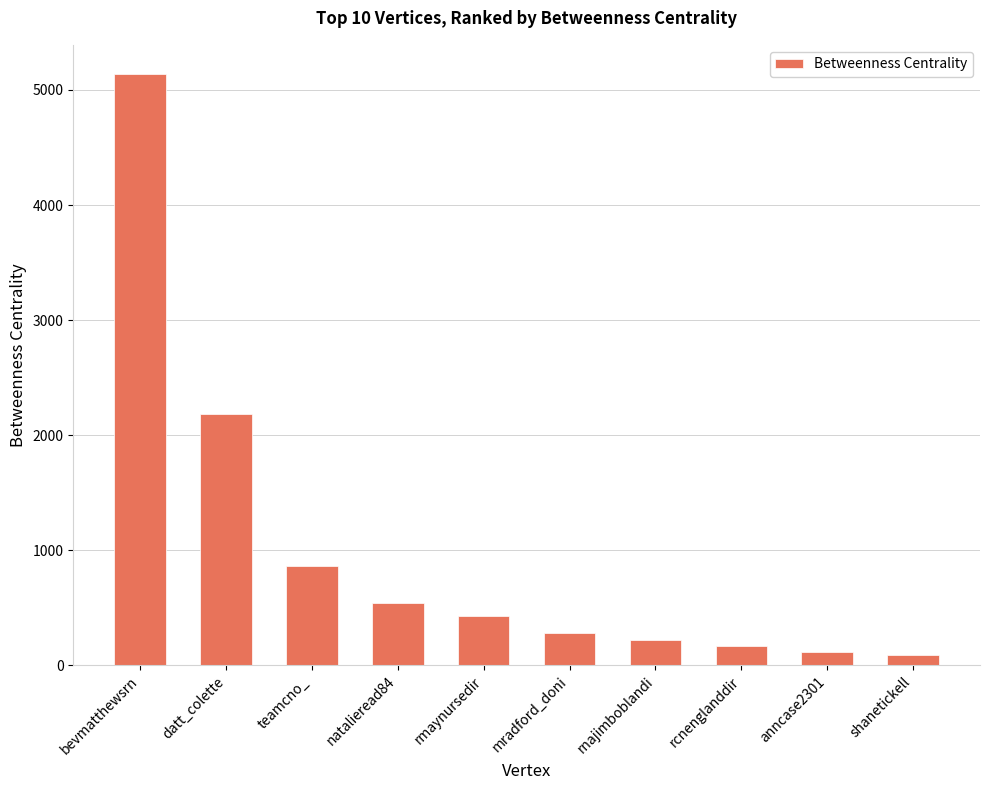

True or false: the data shows 168.0 at rcnenglanddir.

True